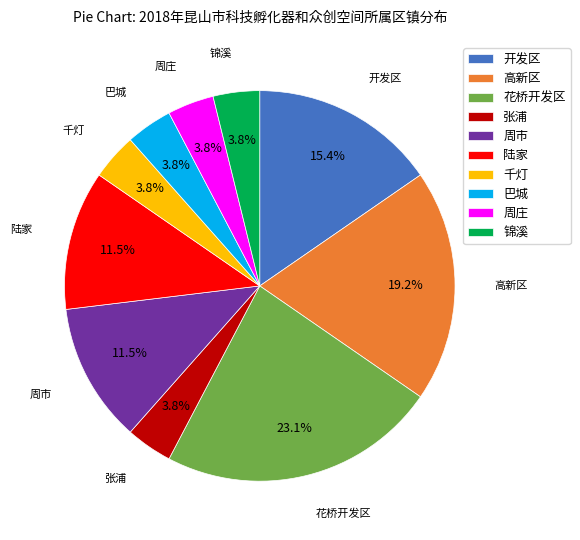

To the nearest percent, what is the combined percentage of 陆家 and 周庄?

15%